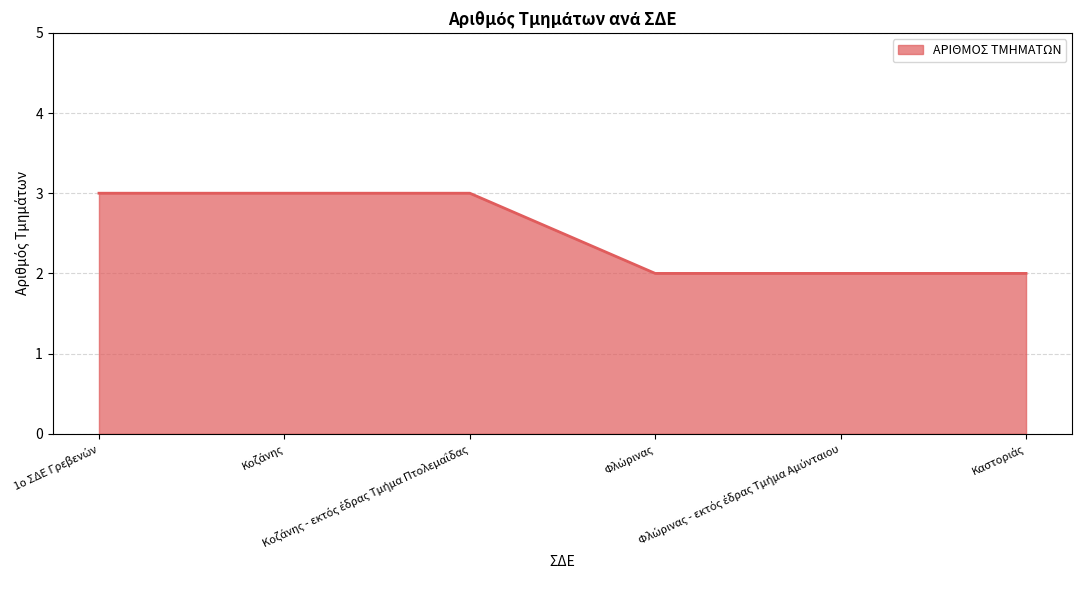

What is the label of the 3rd point from the right?

Φλώρινας